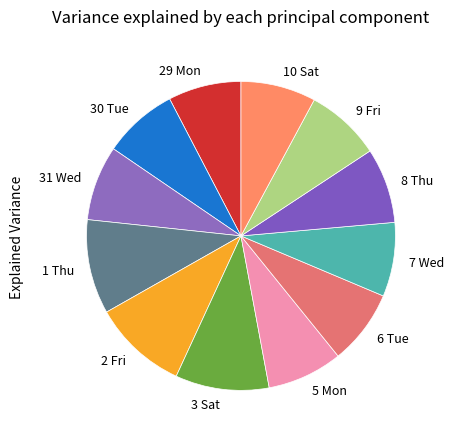

Is it true that 10 Sat is 18% of the pie?

False